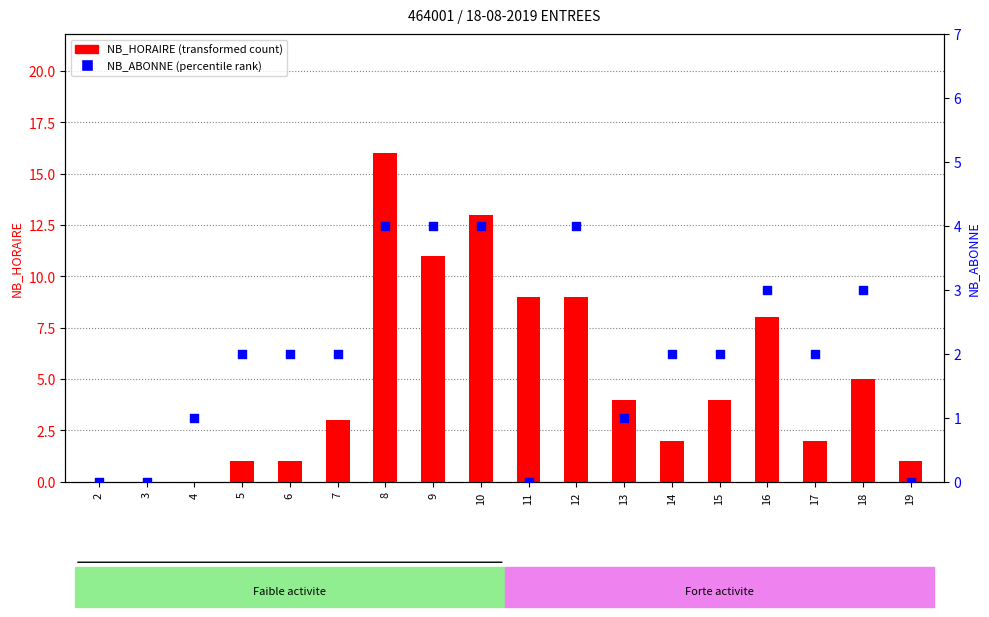

Is the value of NB_HORAIRE at 9 greater than the value of NB_ABONNE at 4?

Yes